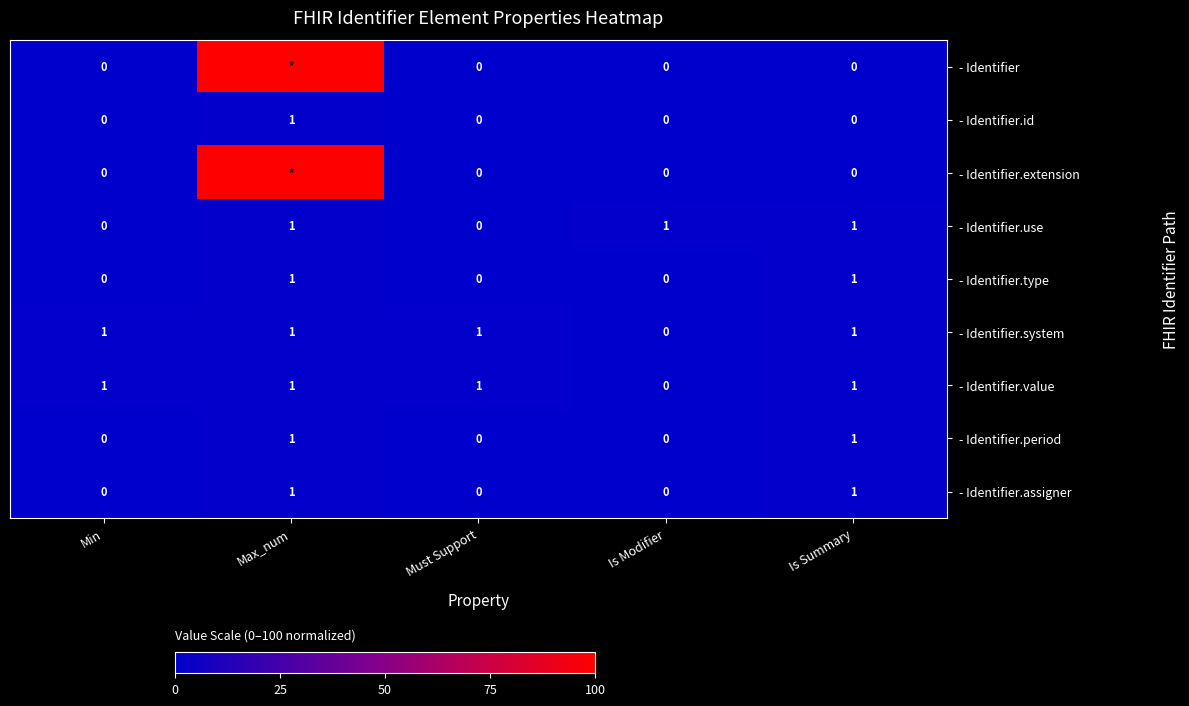

How many positive values does the - Identifier.type series have?

2